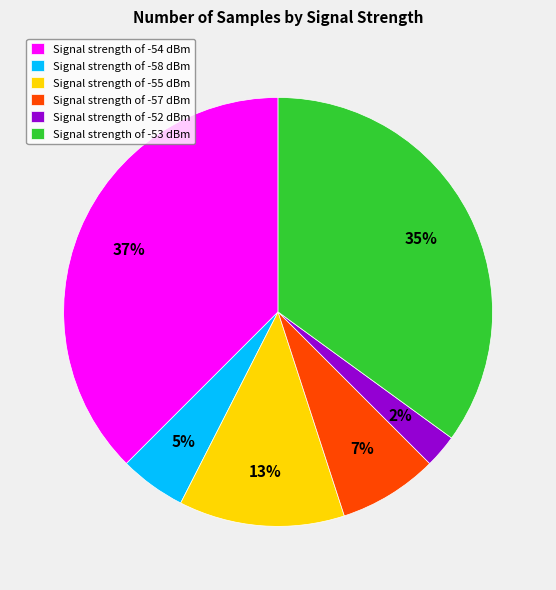

Between Signal strength of -55 dBm and Signal strength of -54 dBm, which is larger?

Signal strength of -54 dBm